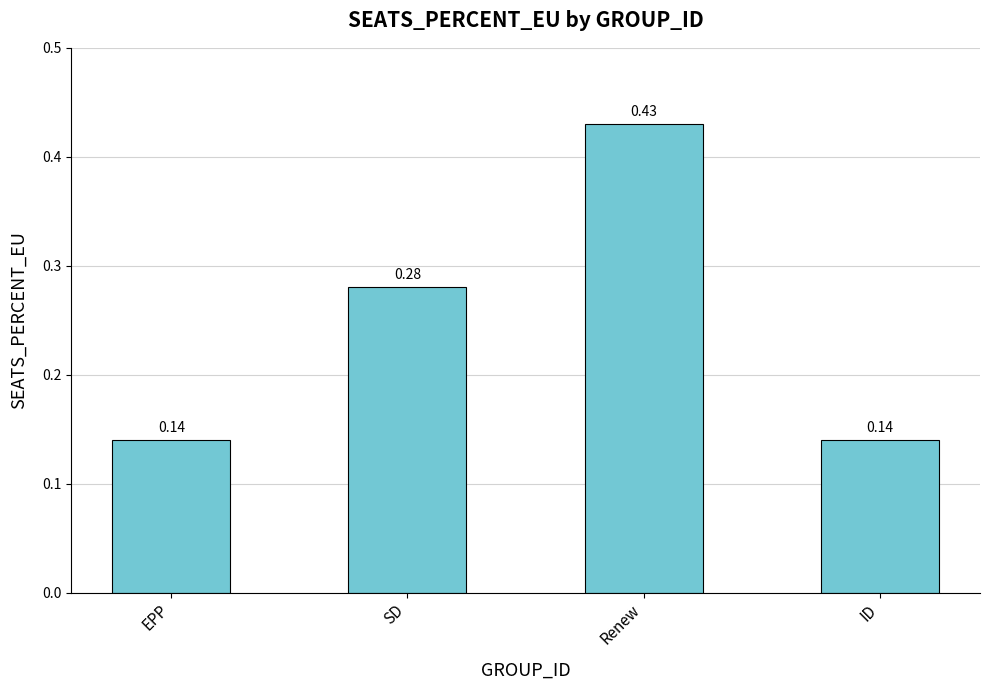

Which label corresponds to the largest value in the chart?

Renew